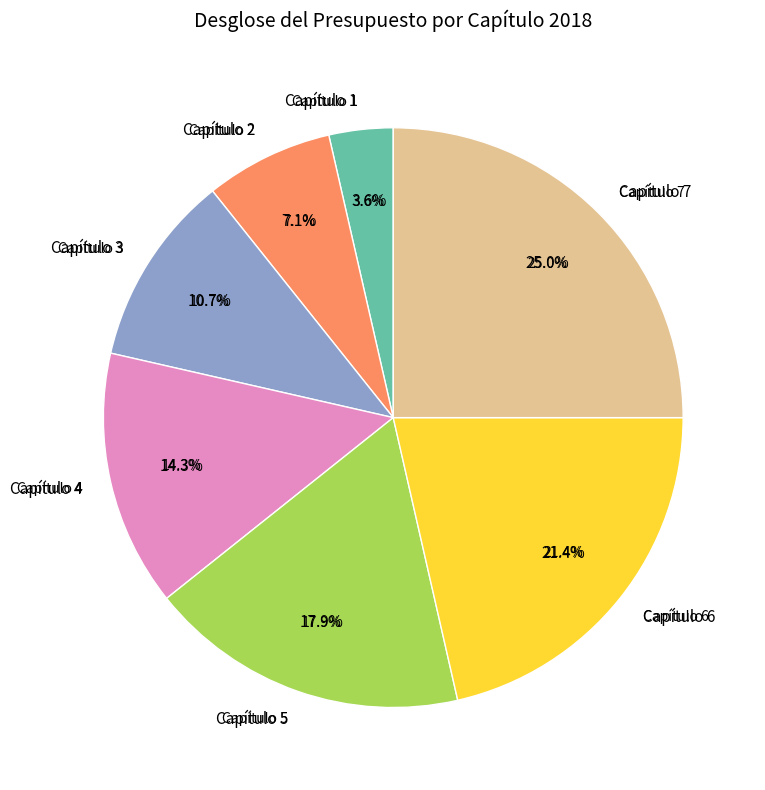

Between Capítulo 2 and Capítulo 3, which is larger?

Capítulo 3